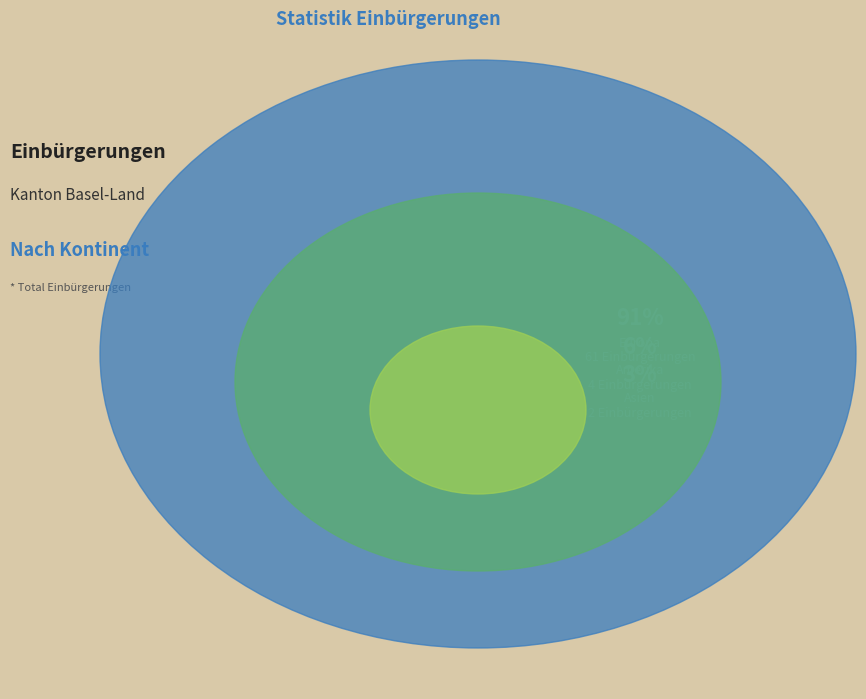

Is there a majority slice in this chart?

Yes